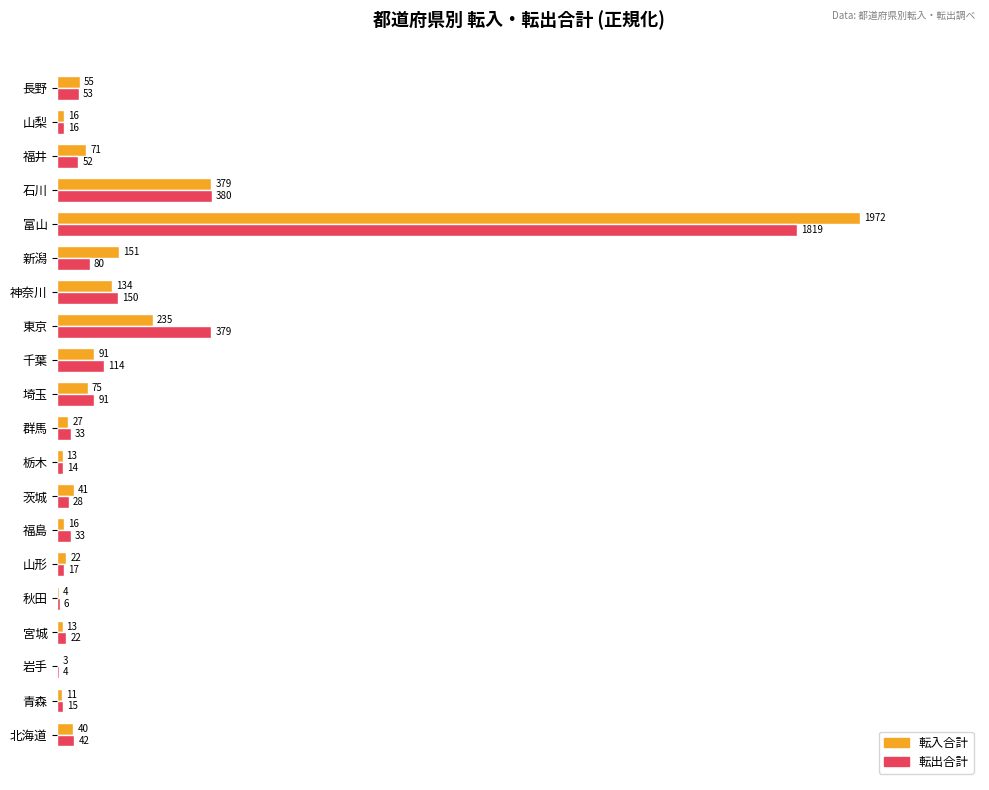

What are all the series names shown in the legend?

転入合計, 転出合計